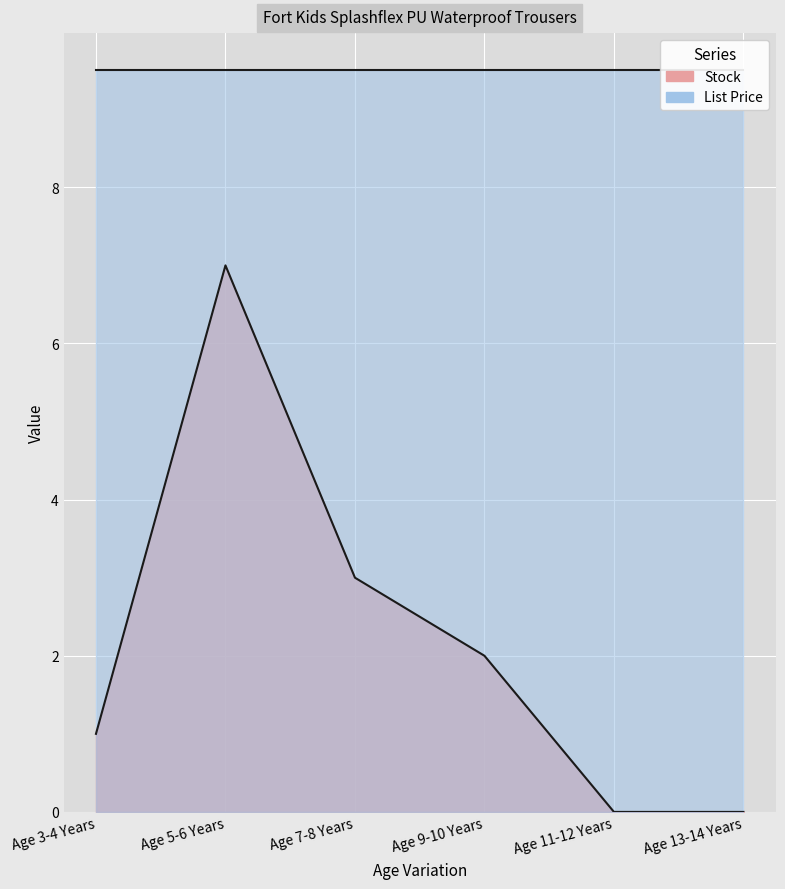

Reading right to left, list all the values displayed in this chart.

0	0	2	3	7	1